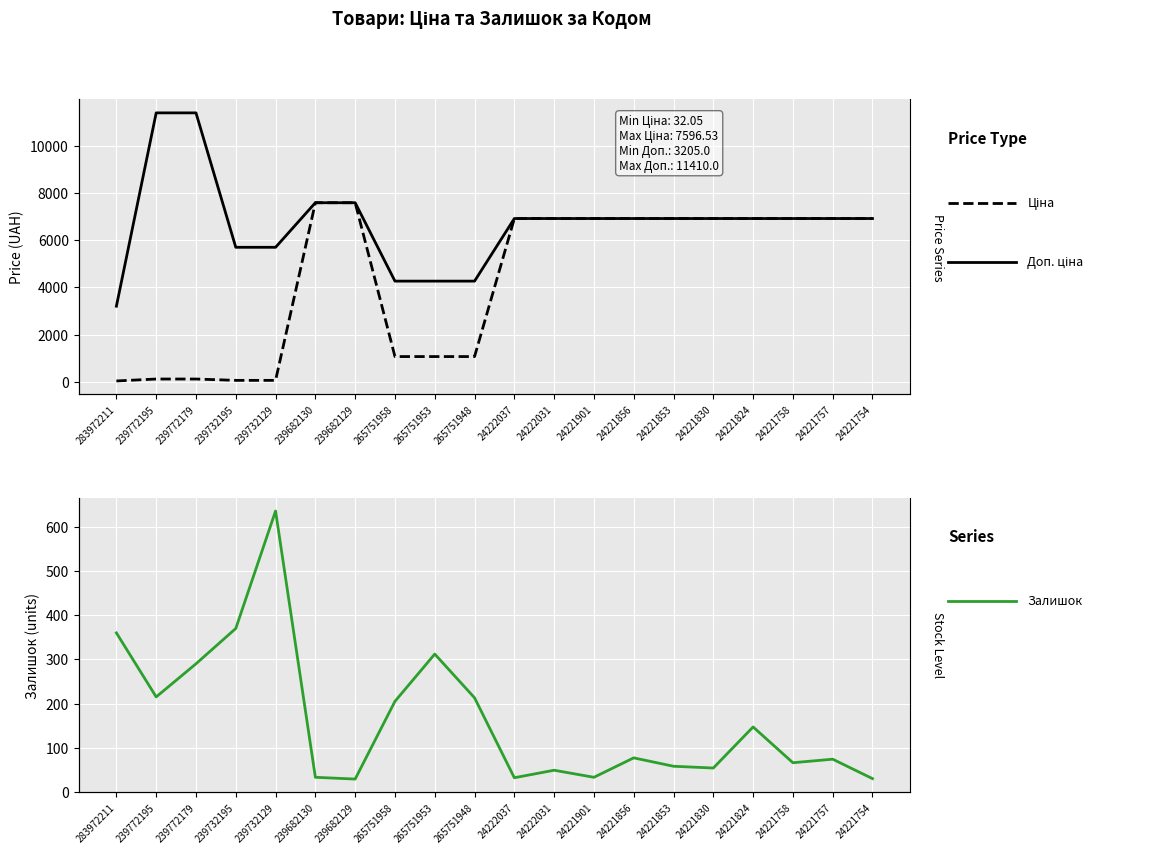

What is the difference between the second highest and second lowest values in the Ціна series?

7539.5